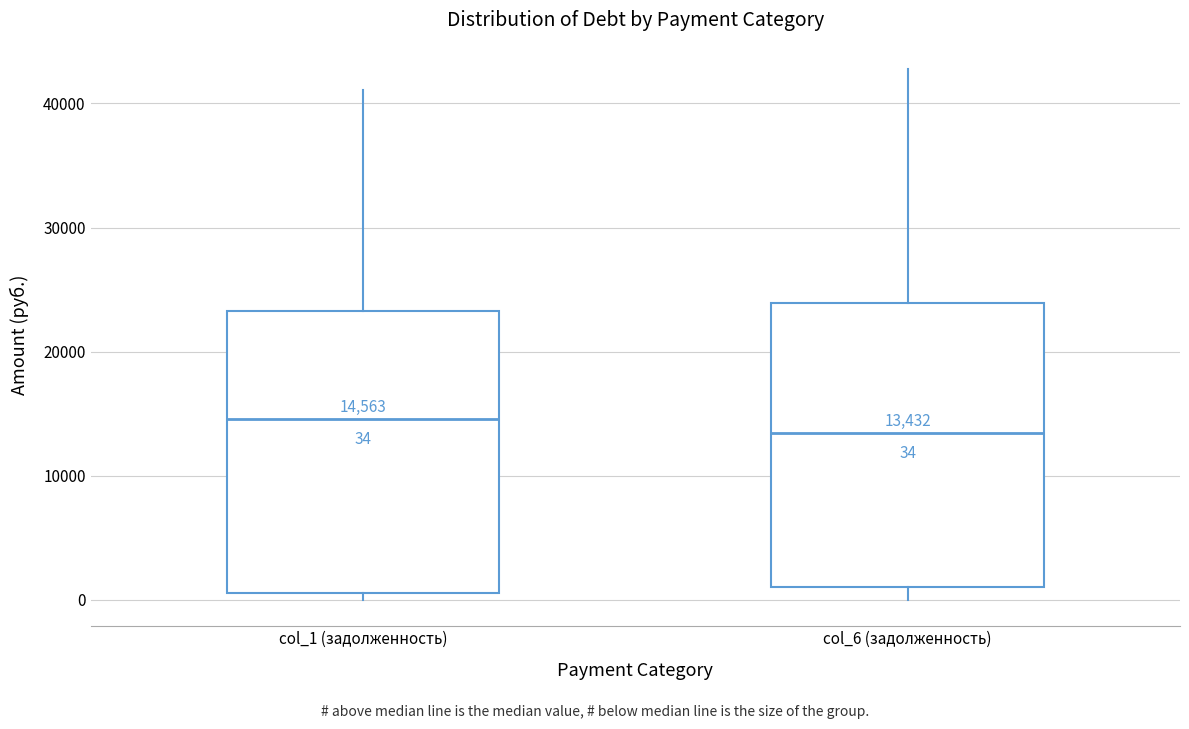

Which box has the lowest median line?

col_6 (задолженность)